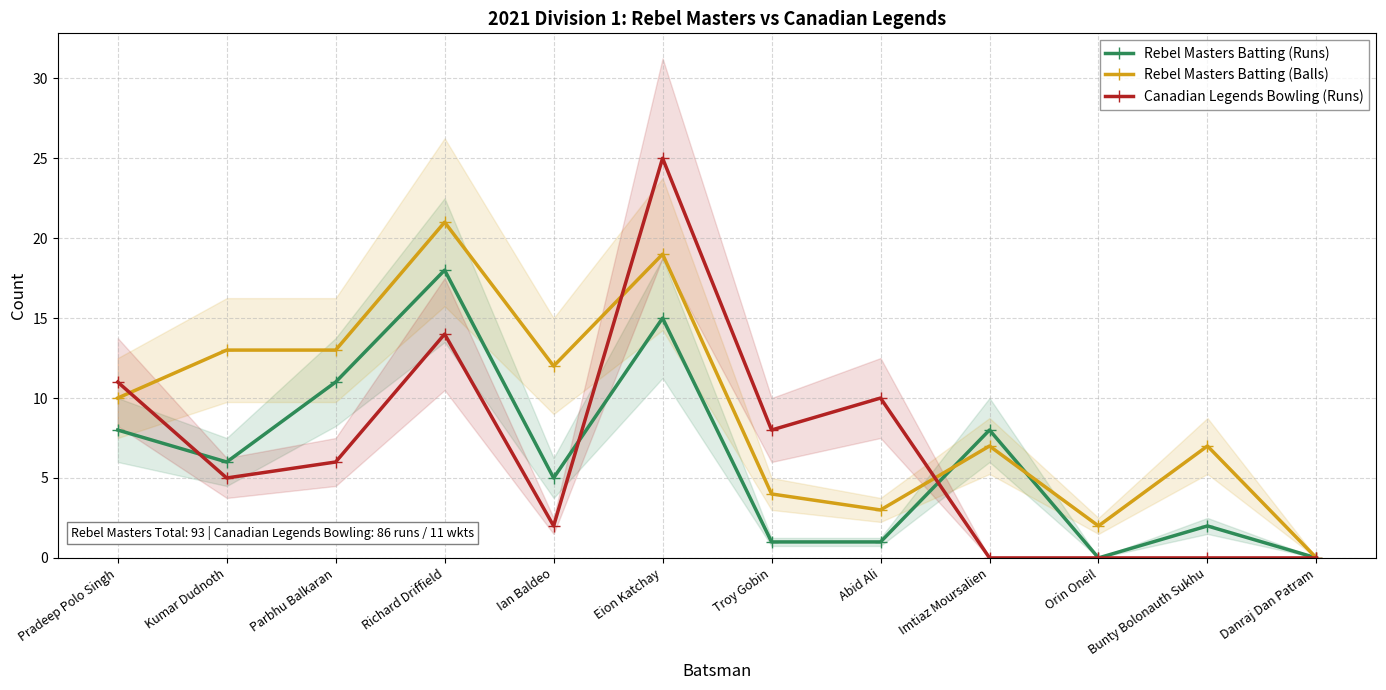

How many interior local valleys does the Rebel Masters Batting (Runs) series have?

3